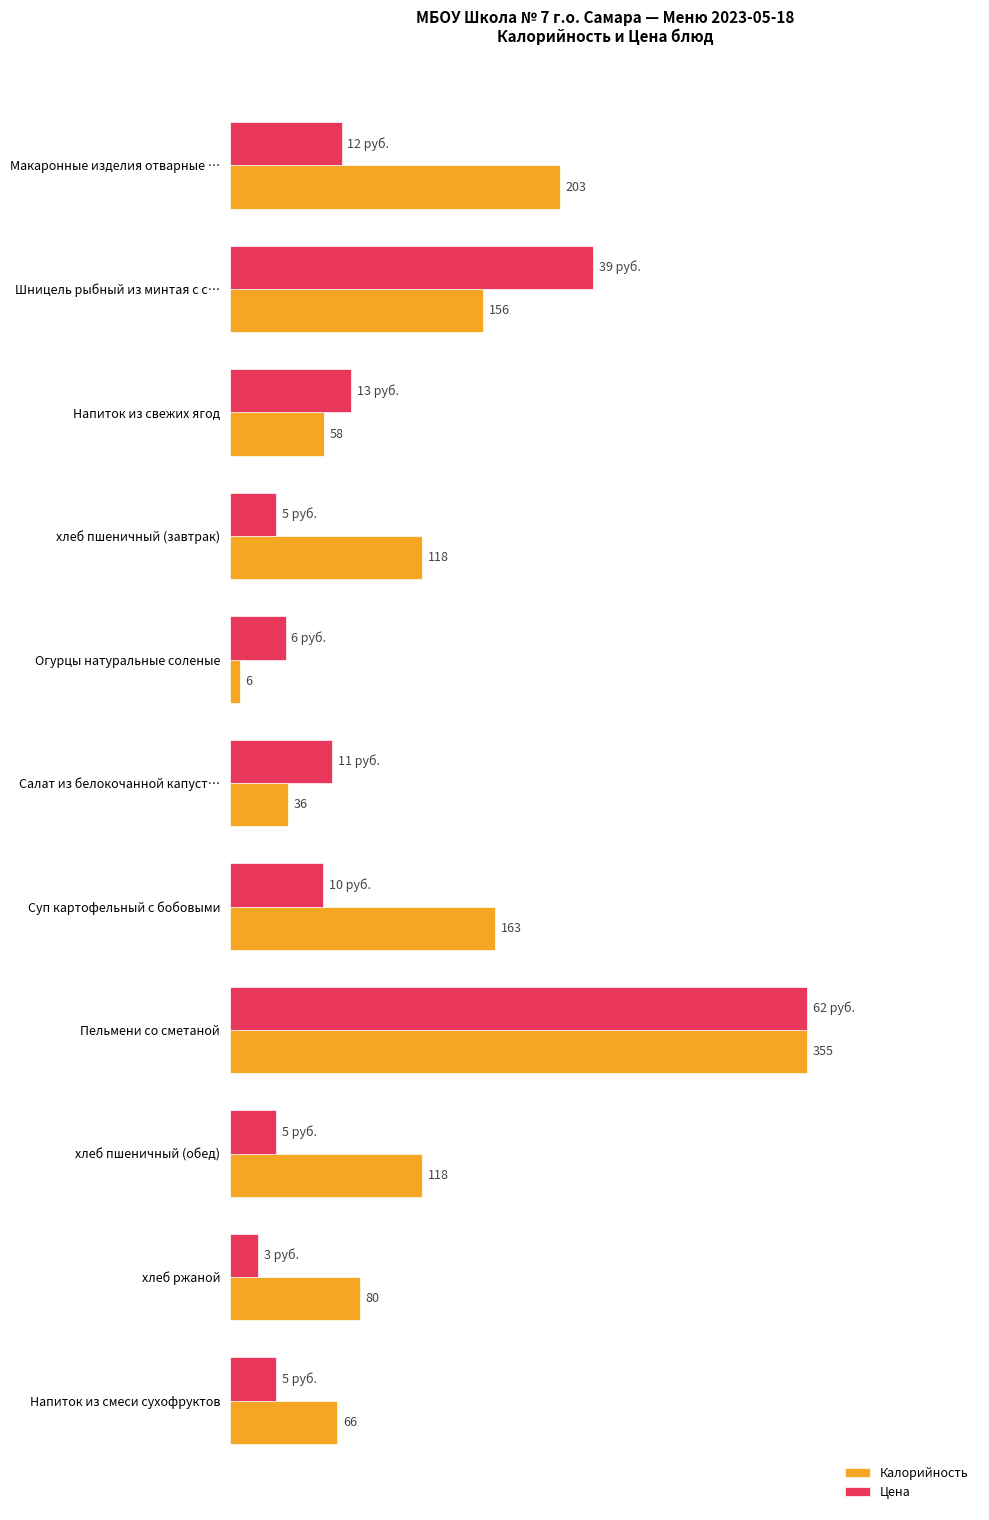

What are all the series names shown in the legend?

Калорийность, Цена